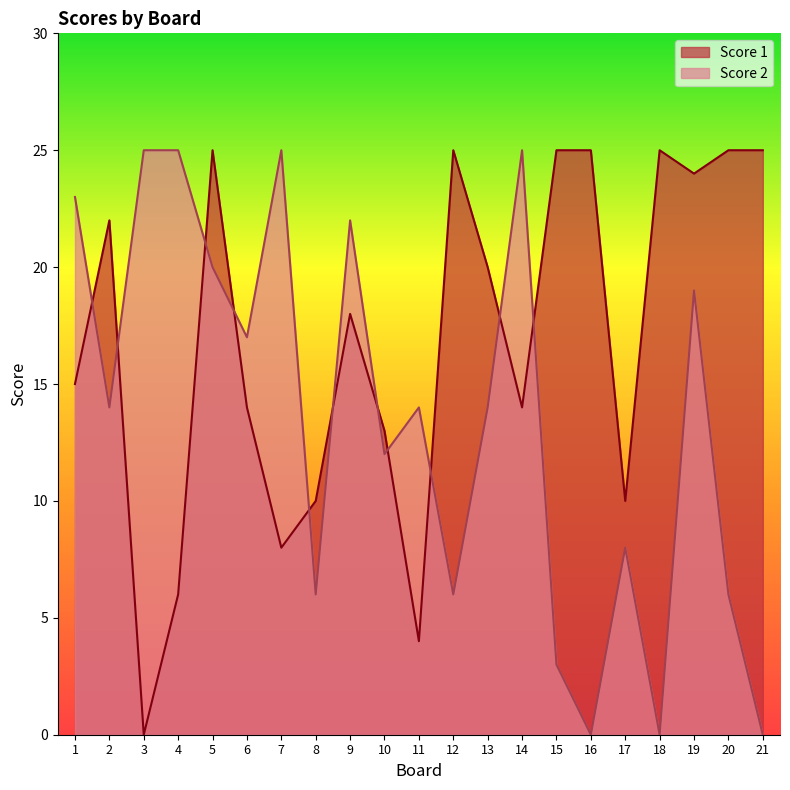

How many data points in Score 1 are less than 18?

10